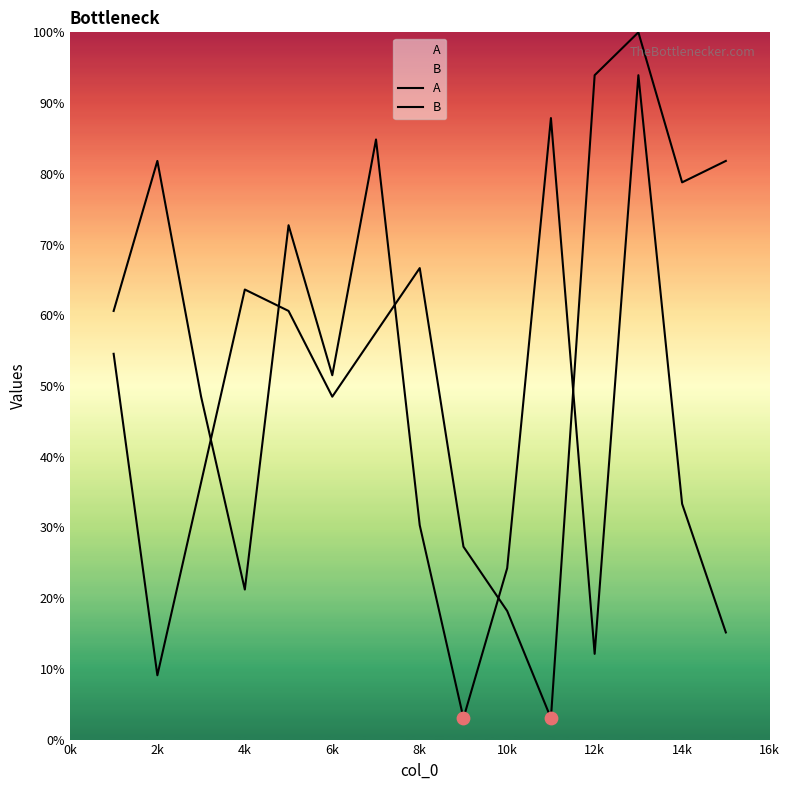

Which series contains the highest Y value?

B